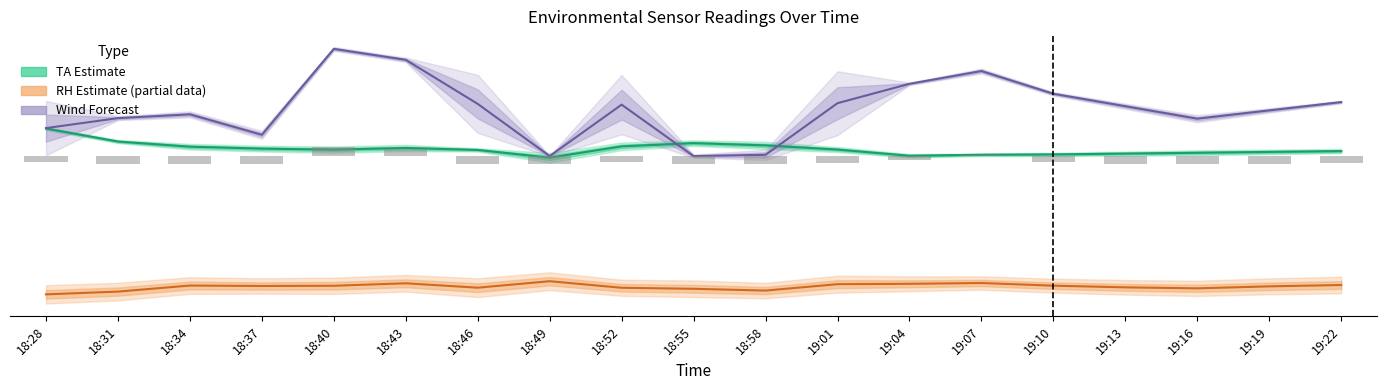

What is the difference between the maximum and minimum values in the TA series?

1.8